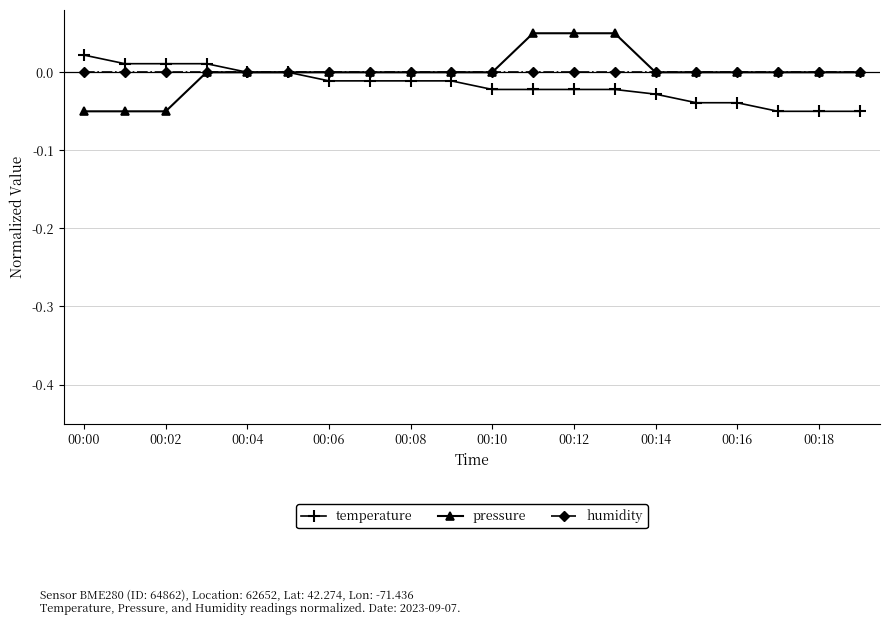

List the series in order of their peak value, lowest first.

humidity, temperature, pressure